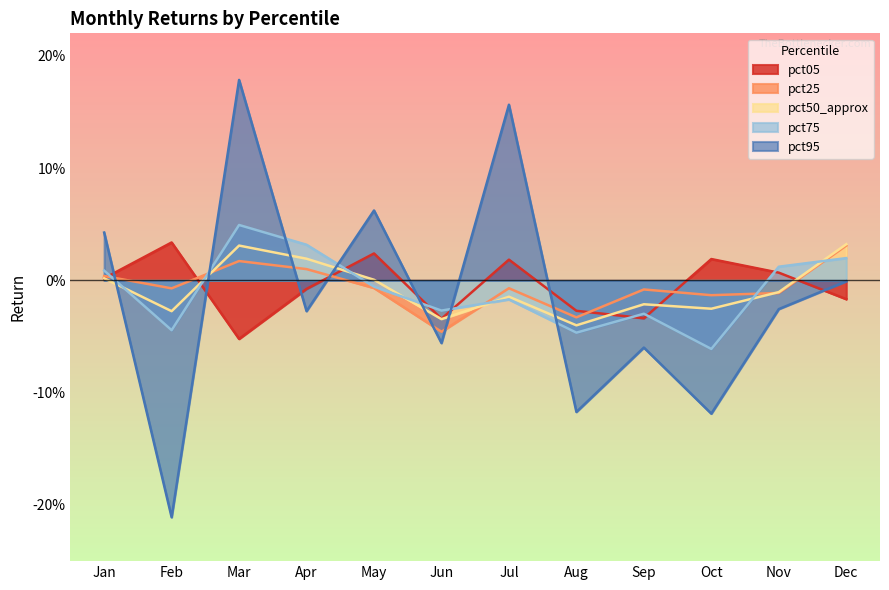

Where is the first local maximum for pct05?

Feb